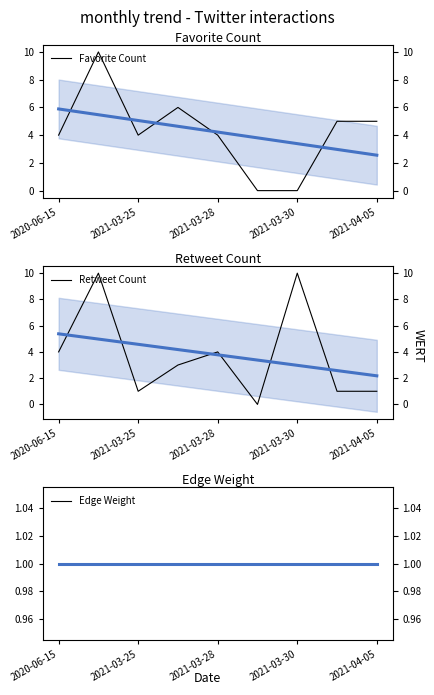

What is the sum of the Retweet Count values at 2021-03-25 and 2021-03-28?

5